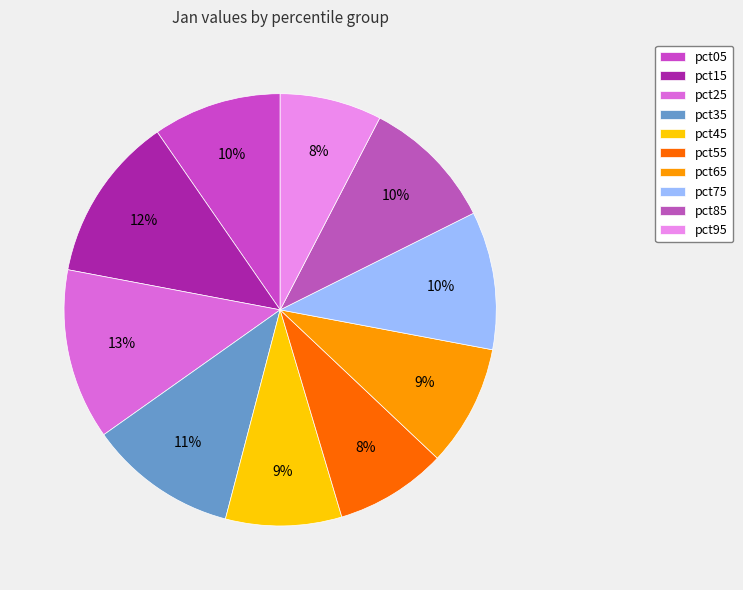

Which slice is the smallest?

pct95